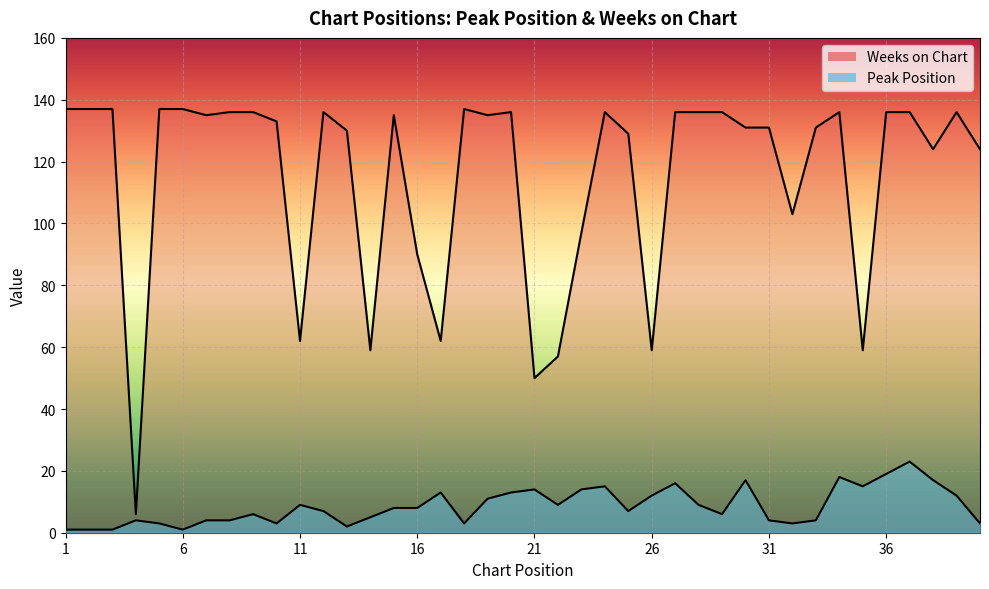

Where is the first local minimum for Peak Position?

6